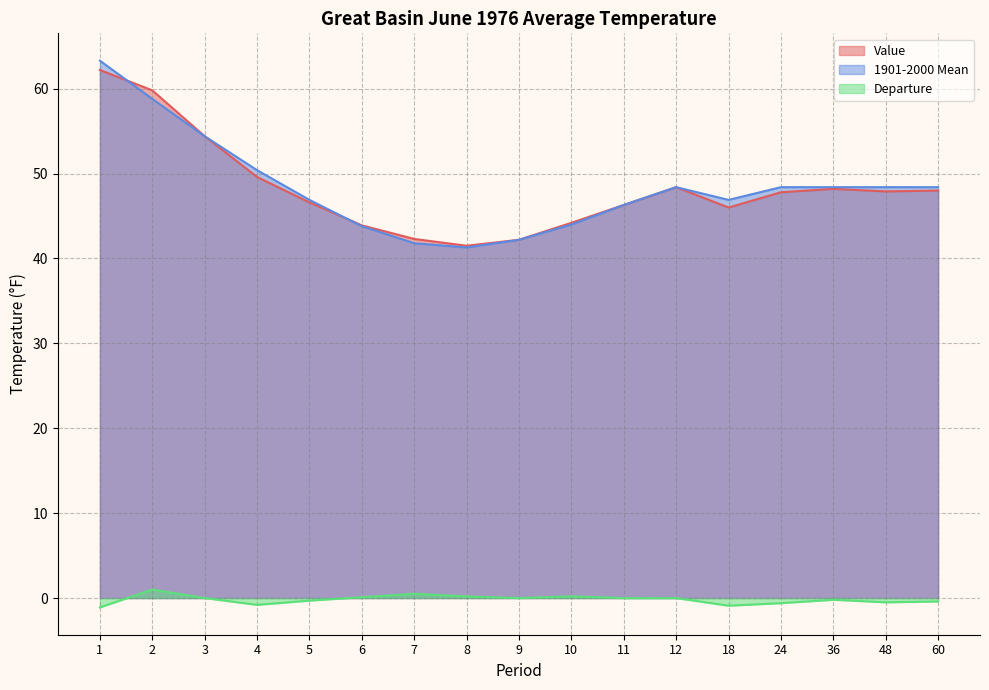

Reading left to right, transcribe all the data shown in this chart.

Value: 1=62.2	2=59.8	3=54.4	4=49.6	5=46.6	6=43.9	7=42.3	8=41.5	9=42.2	10=44.2	11=46.3	12=48.4	18=46.0	24=47.8	36=48.2	48=47.9	60=48.0
1901-2000 Mean: 1=63.3	2=58.8	3=54.4	4=50.4	5=46.9	6=43.8	7=41.8	8=41.3	9=42.2	10=44.0	11=46.3	12=48.4	18=46.9	24=48.4	36=48.4	48=48.4	60=48.4
Departure: 1=-1.1	2=1.0	3=0.0	4=-0.8	5=-0.3	6=0.1	7=0.5	8=0.2	9=0.0	10=0.2	11=0.0	12=0.0	18=-0.9	24=-0.6	36=-0.2	48=-0.5	60=-0.4